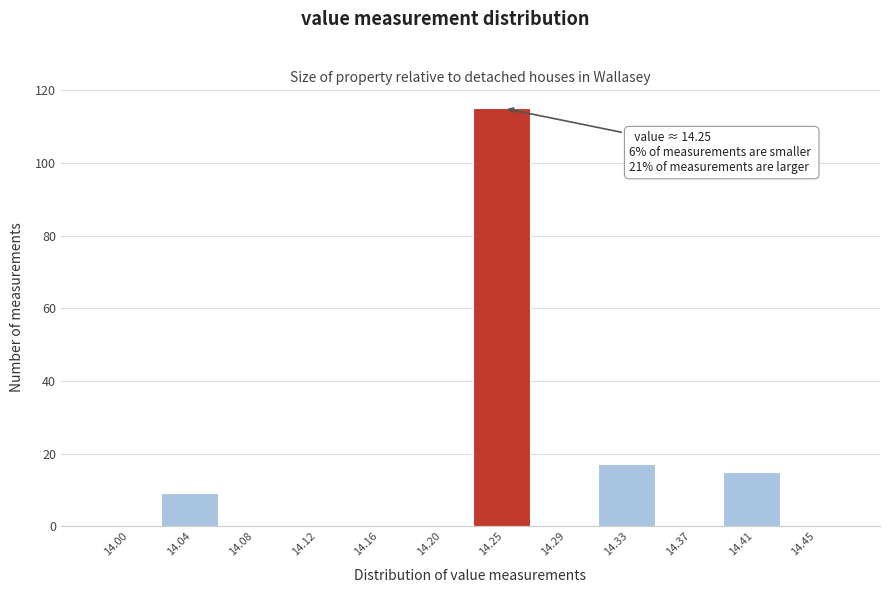

Reading left to right, transcribe all the data shown in this chart.

14.00=0	14.04=9	14.08=0	14.12=0	14.16=0	14.20=0	14.25=115	14.29=0	14.33=17	14.37=0	14.41=15	14.45=0